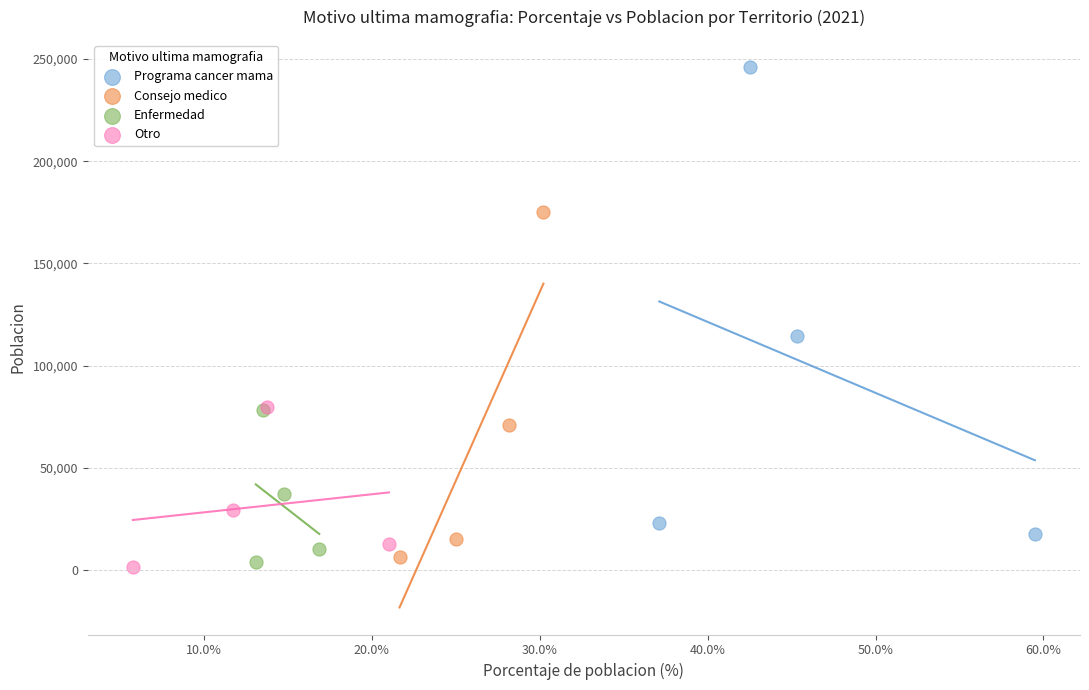

Which series contains the highest Y value?

Programa cancer mama